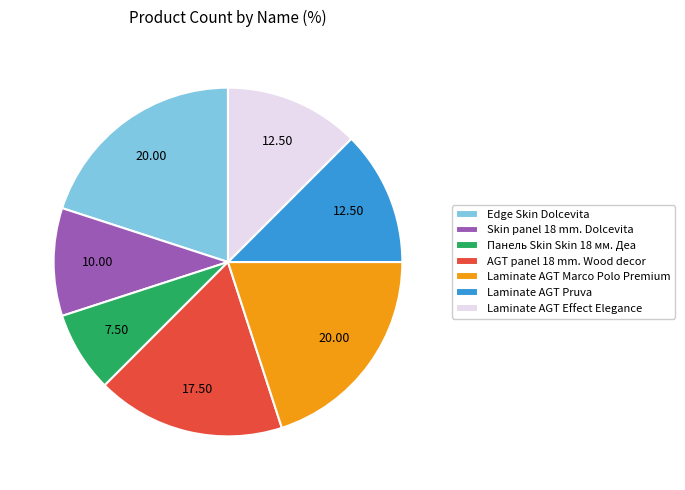

Which slice is the smallest?

Панель Skin Skin 18 мм. Деа